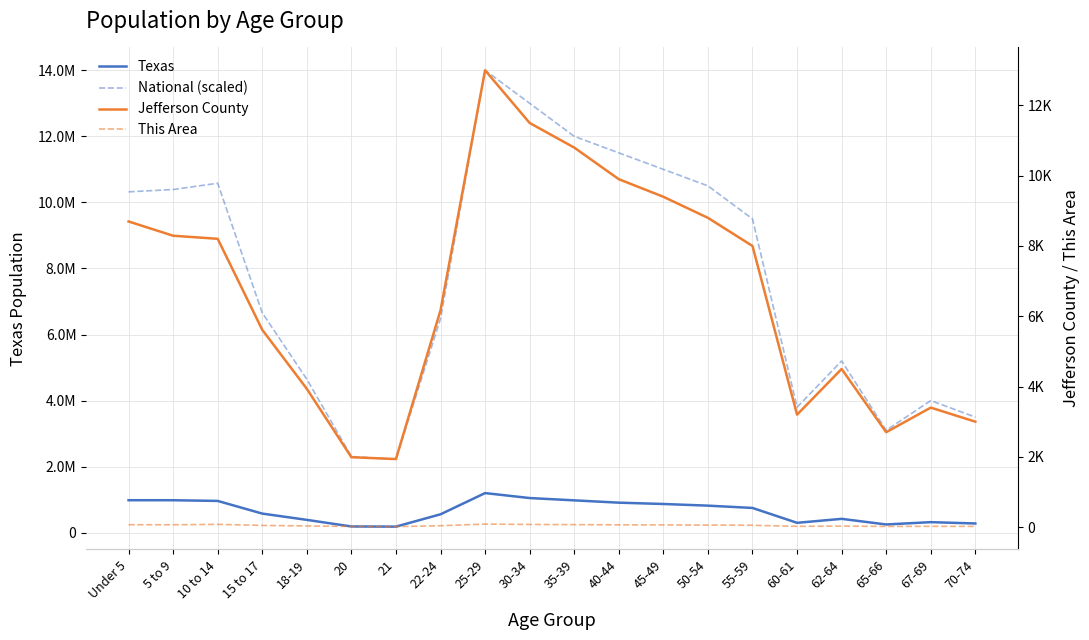

List the labels in order of Jefferson County value, largest first.

25-29, 30-34, 35-39, 40-44, 45-49, 50-54, Under 5, 5 to 9, 10 to 14, 55-59, 22-24, 15 to 17, 62-64, 18-19, 67-69, 60-61, 70-74, 65-66, 20, 21